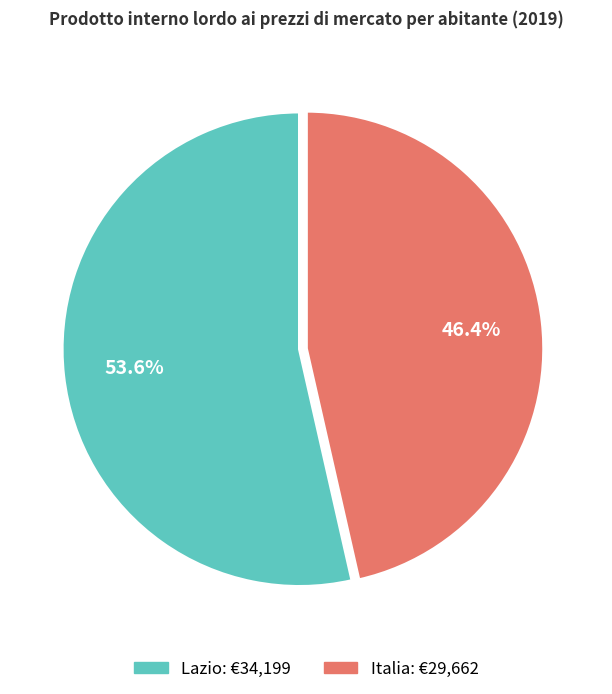

Which slice represents more than half of the pie?

Lazio